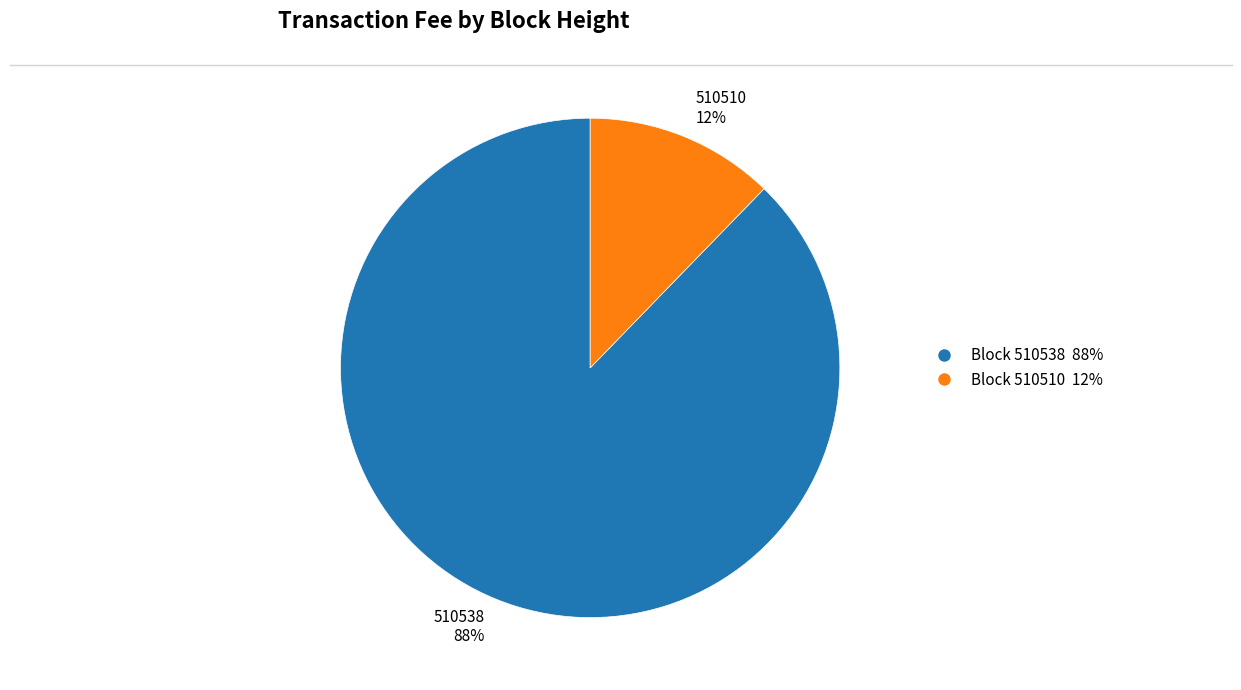

Do 510510 and 510538 together represent more than half of the pie?

Yes